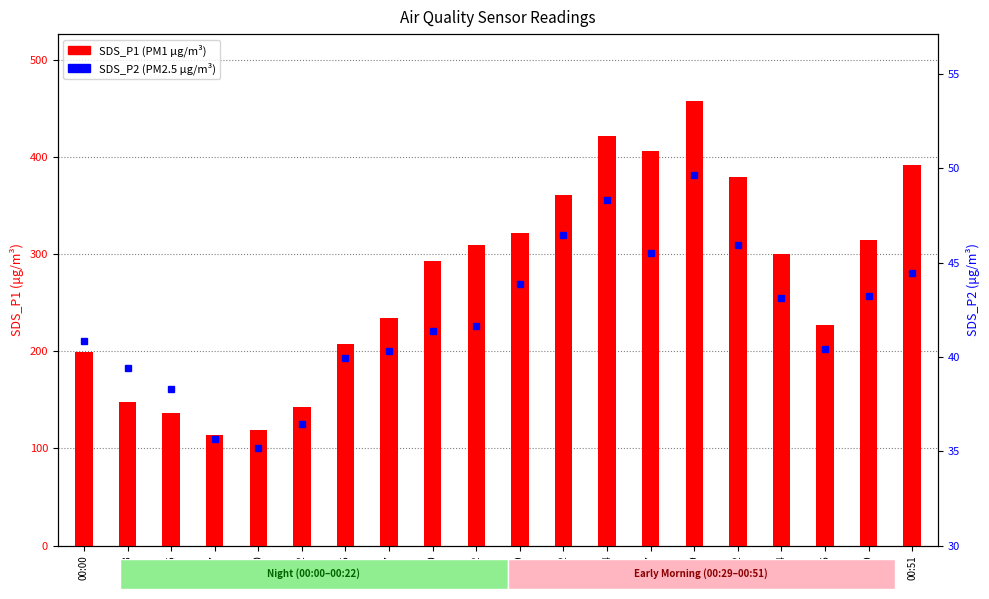

The value of SDS_P1 (PM1) at 00:51 is 391.7. True or false?

True